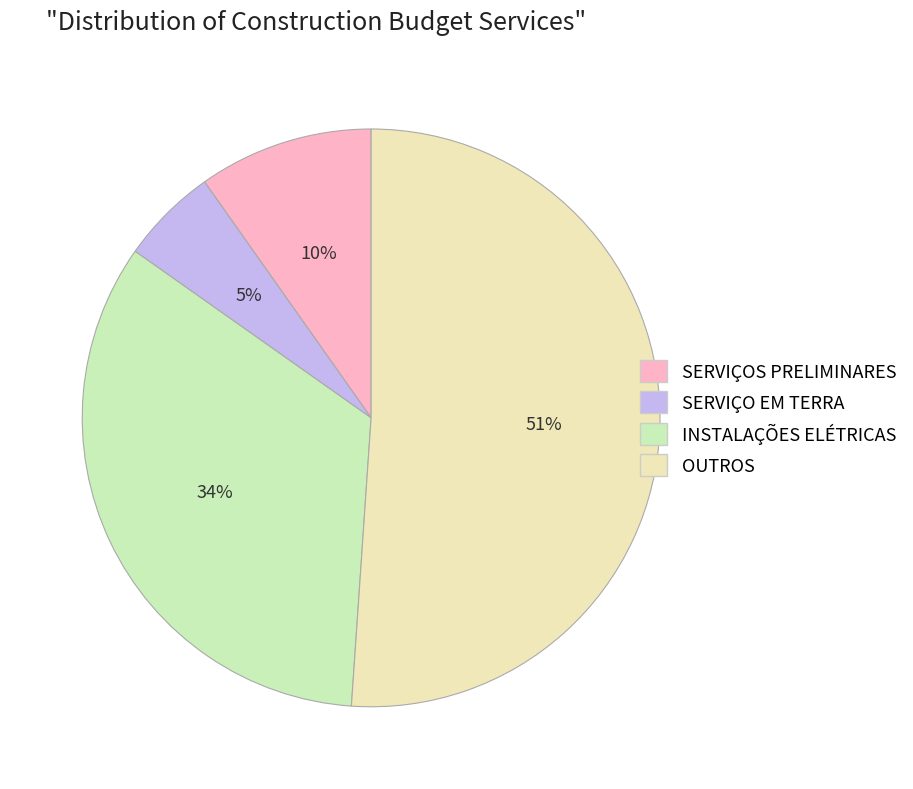

Which slice is the smallest?

SERVIÇO EM TERRA